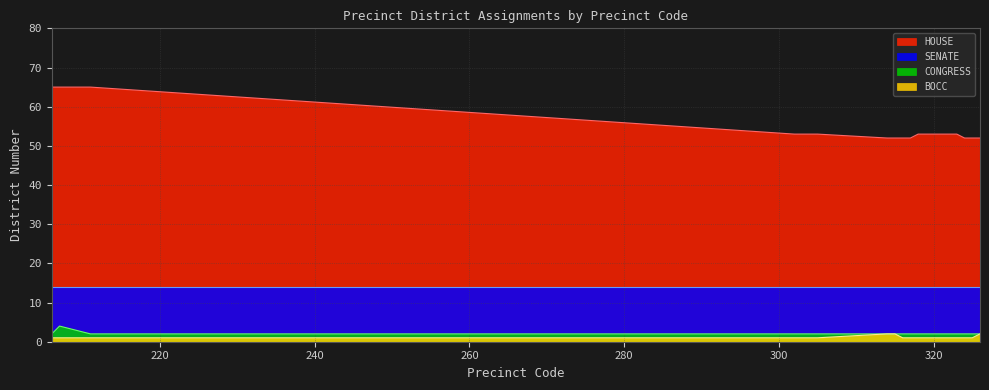

True or false: CONGRESS and HOUSE cross at least once.

False